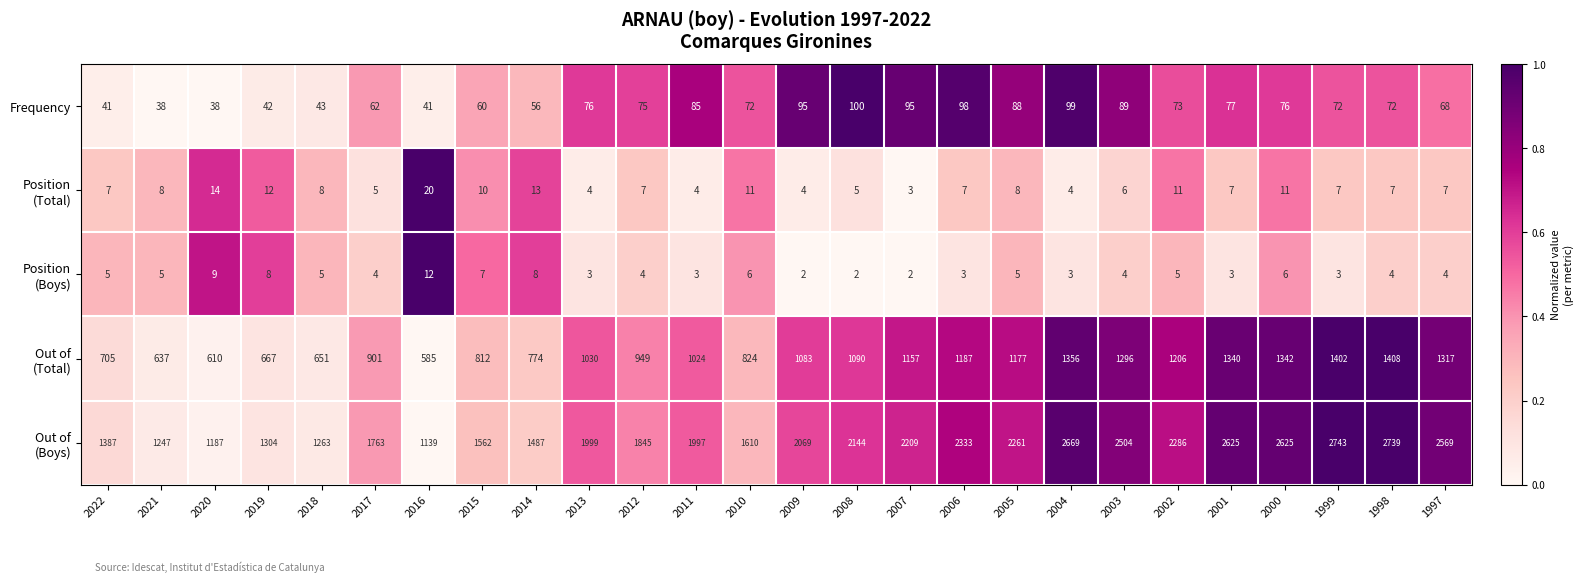

At how many categories does at least one series exceed 1219?

24